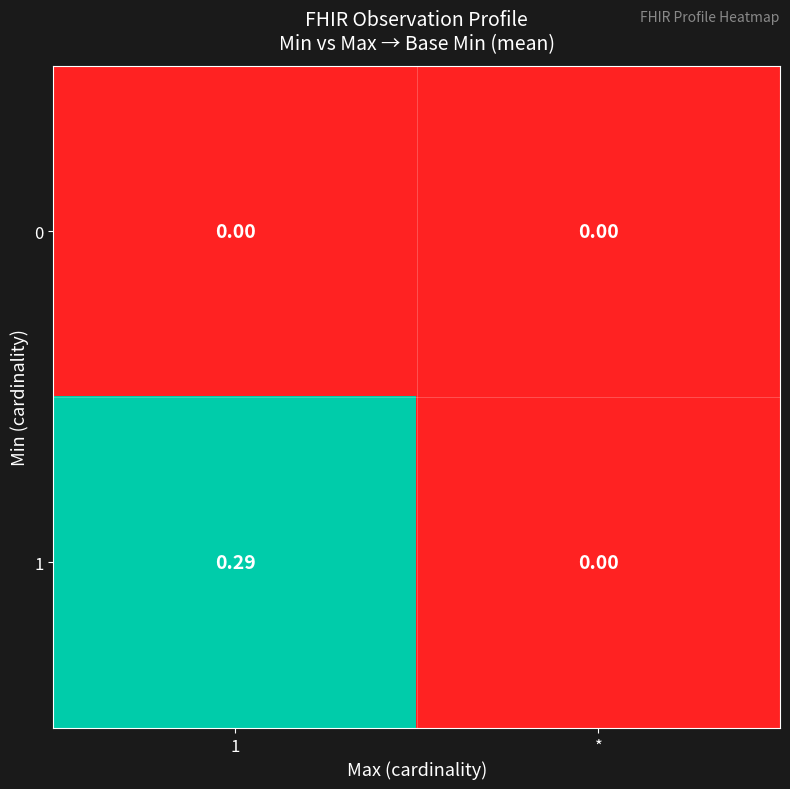

At which label does 1 reach its minimum?

*